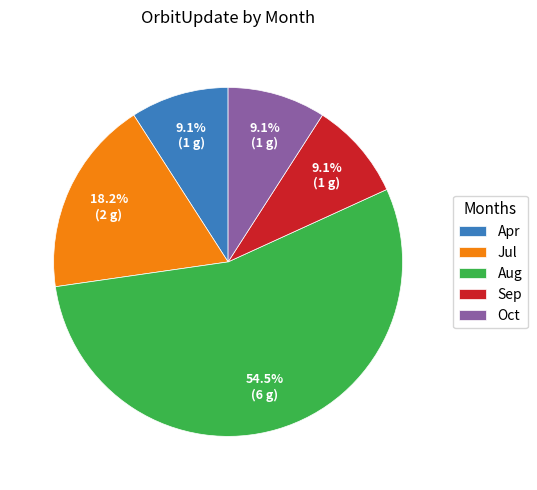

To the nearest percent, what is the average slice percentage?

20%